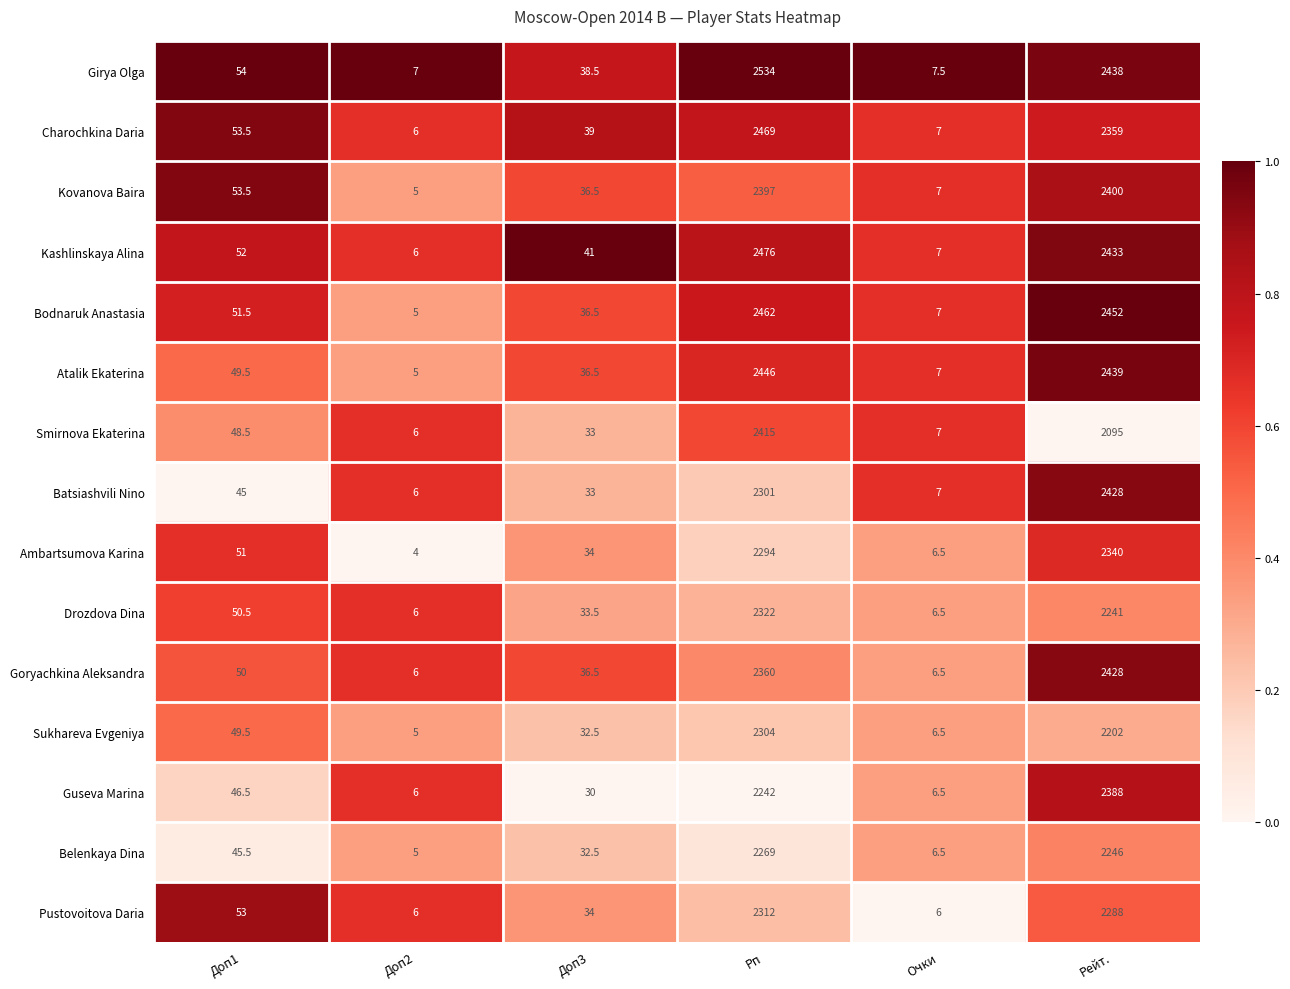

What is the difference between the highest and lowest values at Доп2?

3.0